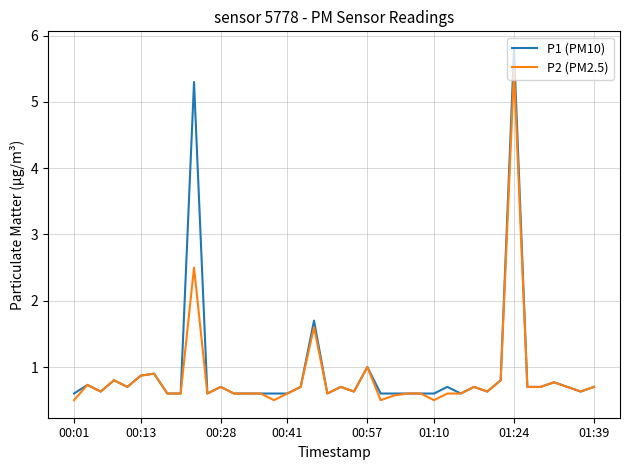

What is the smallest value displayed?

0.5